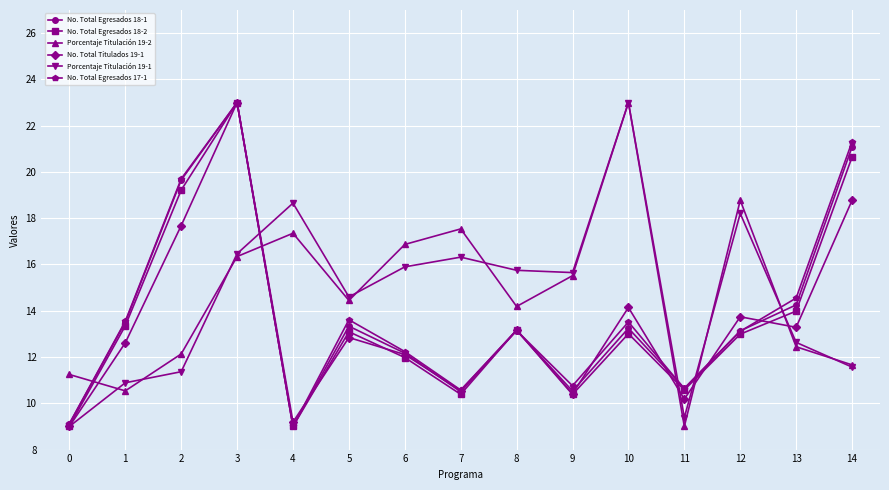

What are all the series names shown in the legend?

No. Total Egresados 18-1, No. Total Egresados 18-2, Porcentaje Titulación 19-2, No. Total Titulados 19-1, Porcentaje Titulación 19-1, No. Total Egresados 17-1